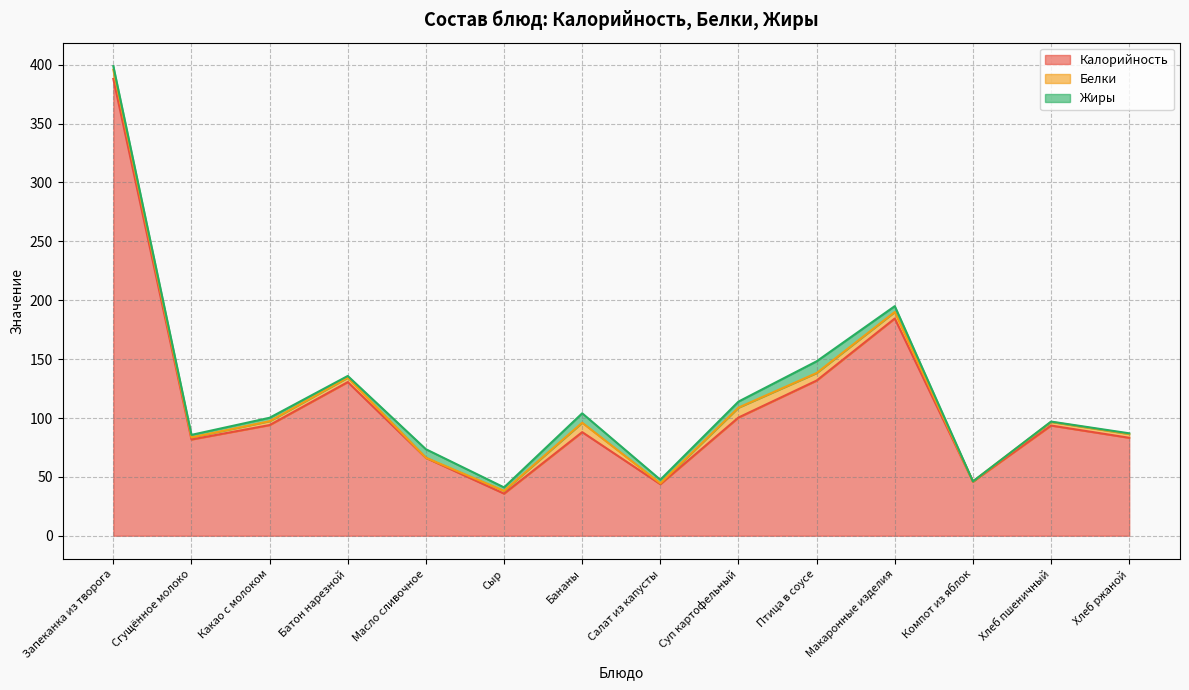

Which has a higher value, Батон нарезной or Запеканка из творога?

Запеканка из творога